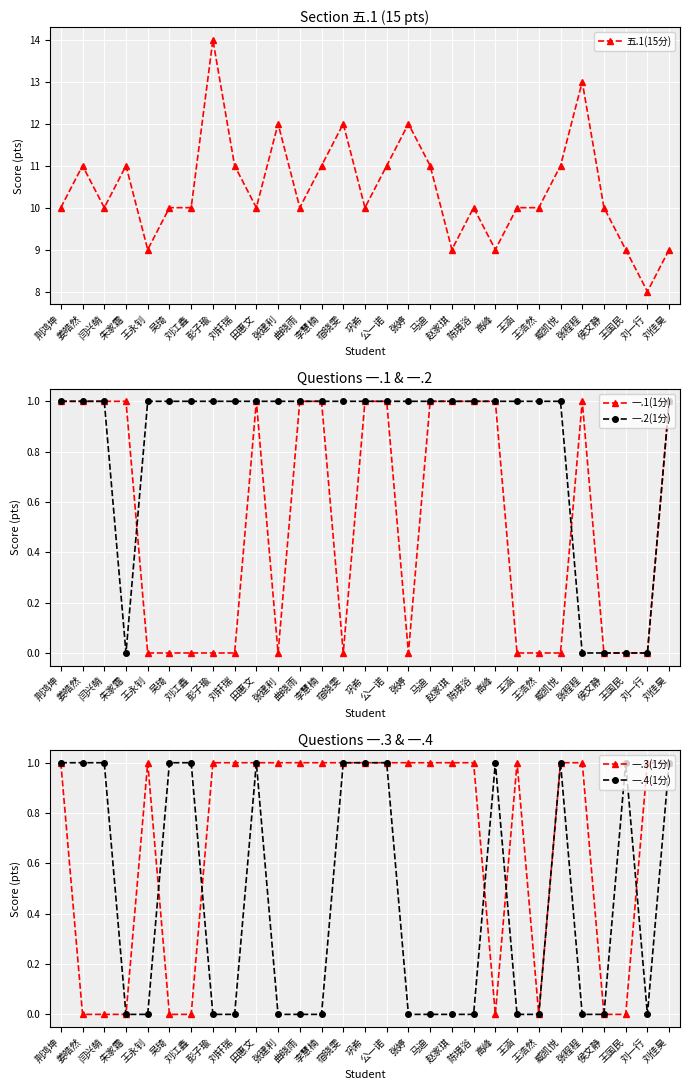

Where is 五.1(15分) nearest to the value 11?

姜皓然